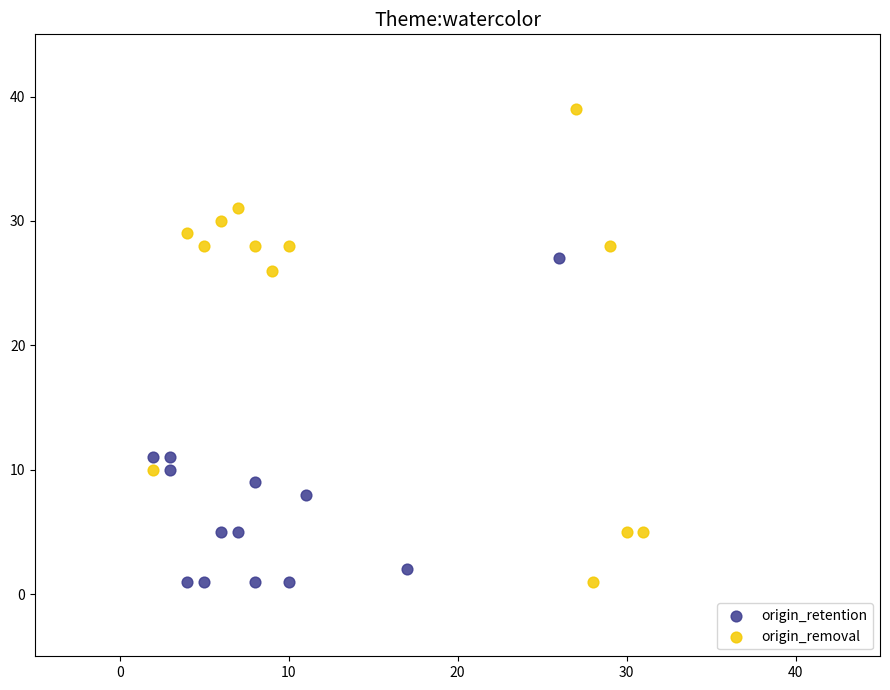

Which series has the largest Y range (max minus min)?

origin_removal